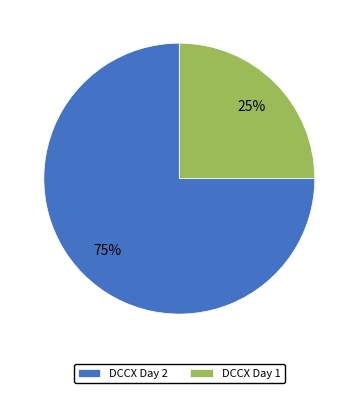

Do DCCX Day 2 and DCCX Day 1 together represent more than half of the pie?

Yes